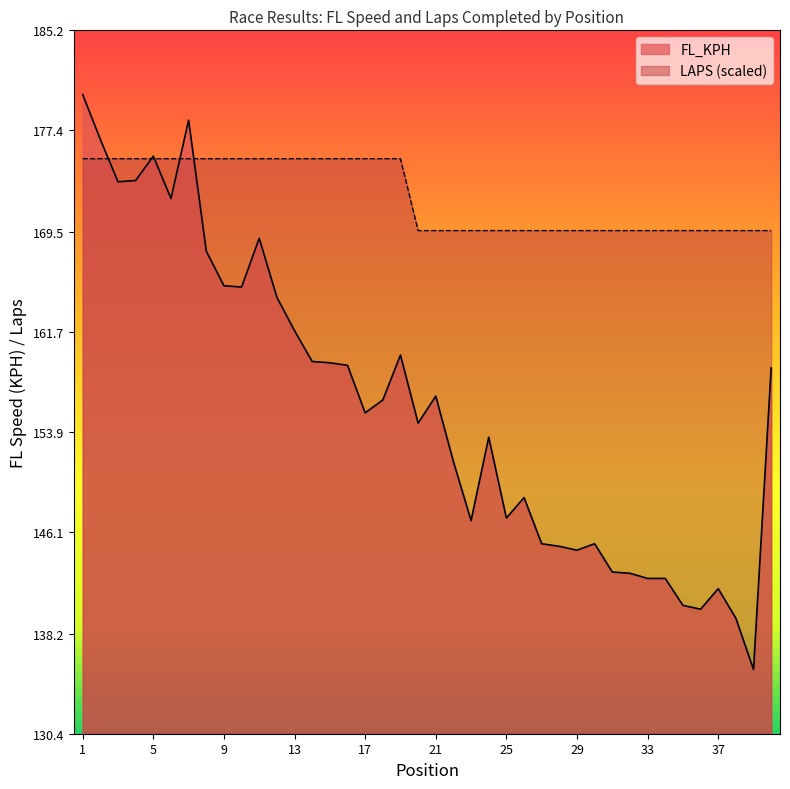

What is the difference between the FL_KPH values at 17 and 30?

10.2